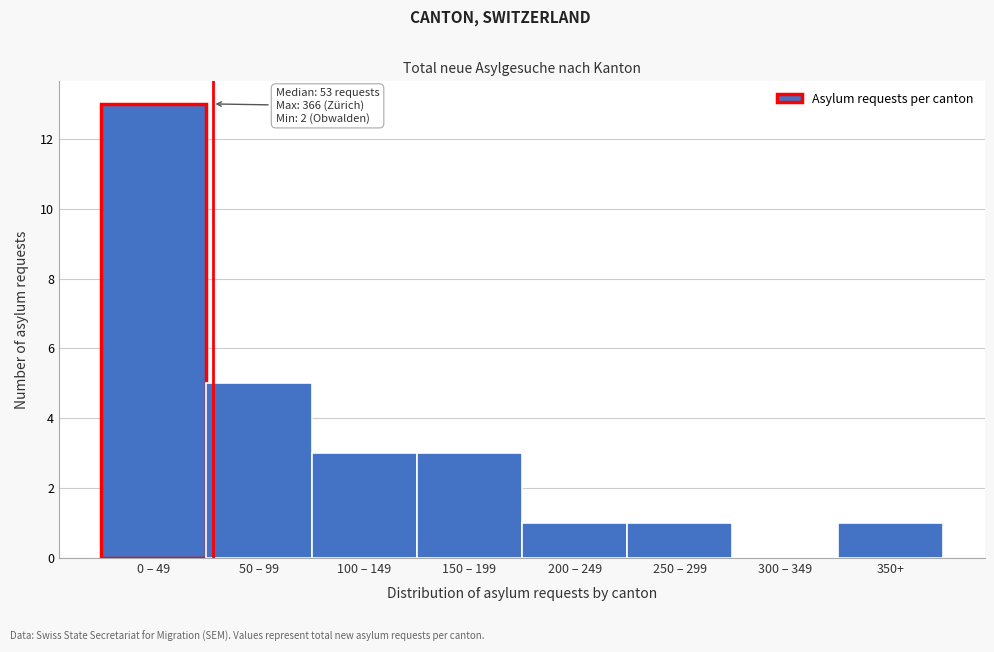

Reading right to left, extract all data points from this chart.

350+=1	300 – 349=0	250 – 299=1	200 – 249=1	150 – 199=3	100 – 149=3	50 – 99=5	0 – 49=13